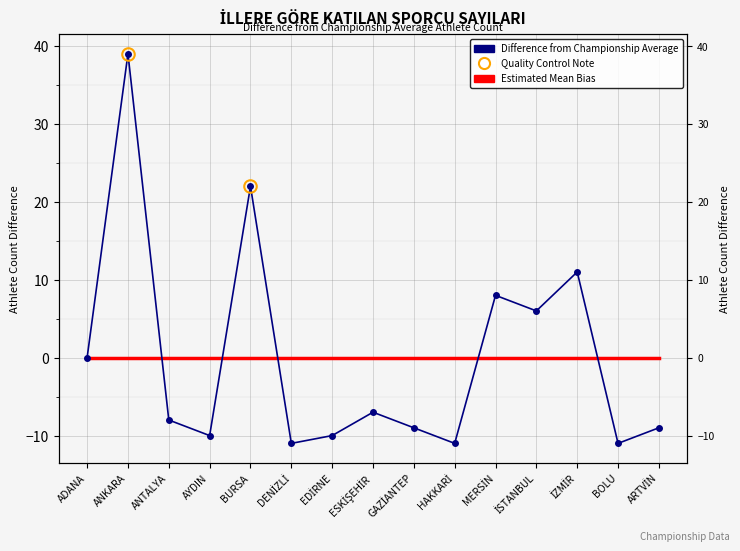

At which label does Difference from Championship Average reach its minimum?

DENİZLİ